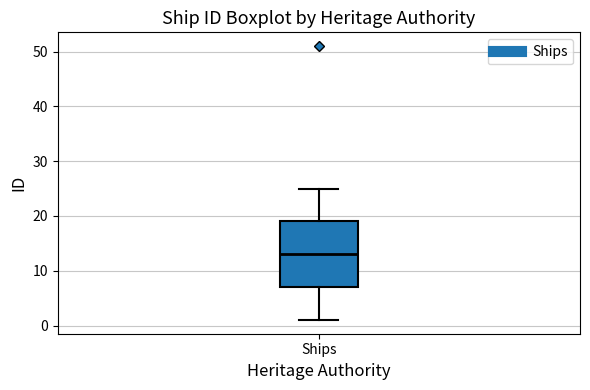

Where does the median line of the box for Ships sit on the y-axis? The values are not printed on the chart, so give them approximately, as read against the axis.

13